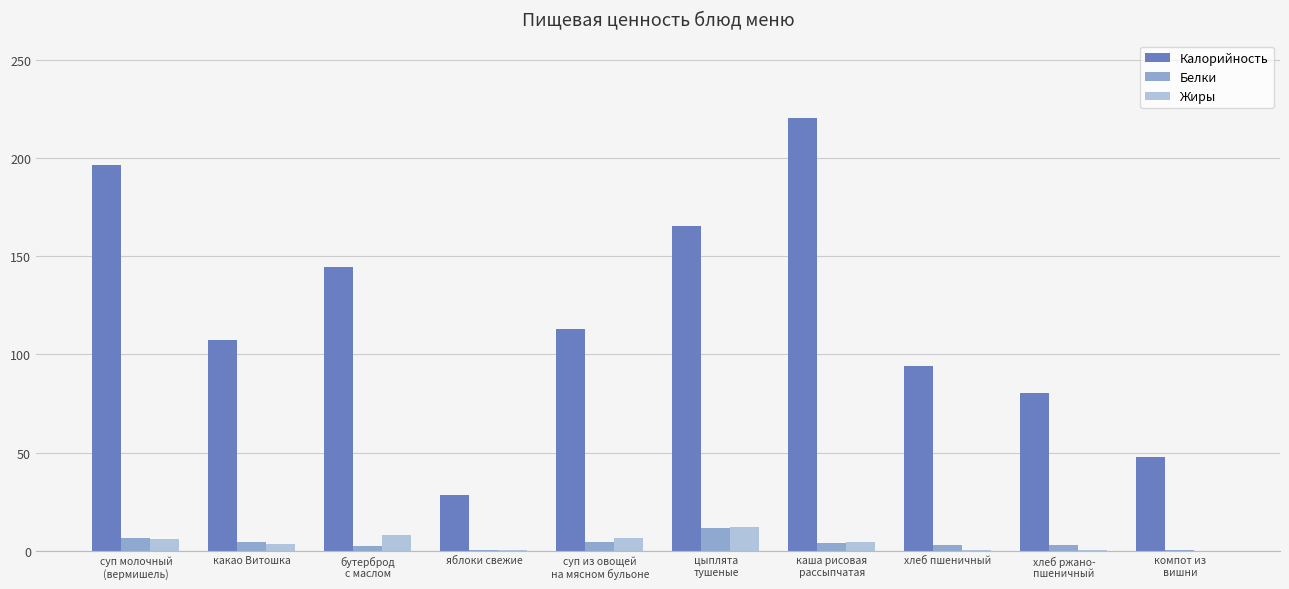

What is the sum of all Калорийность values?

1198.0